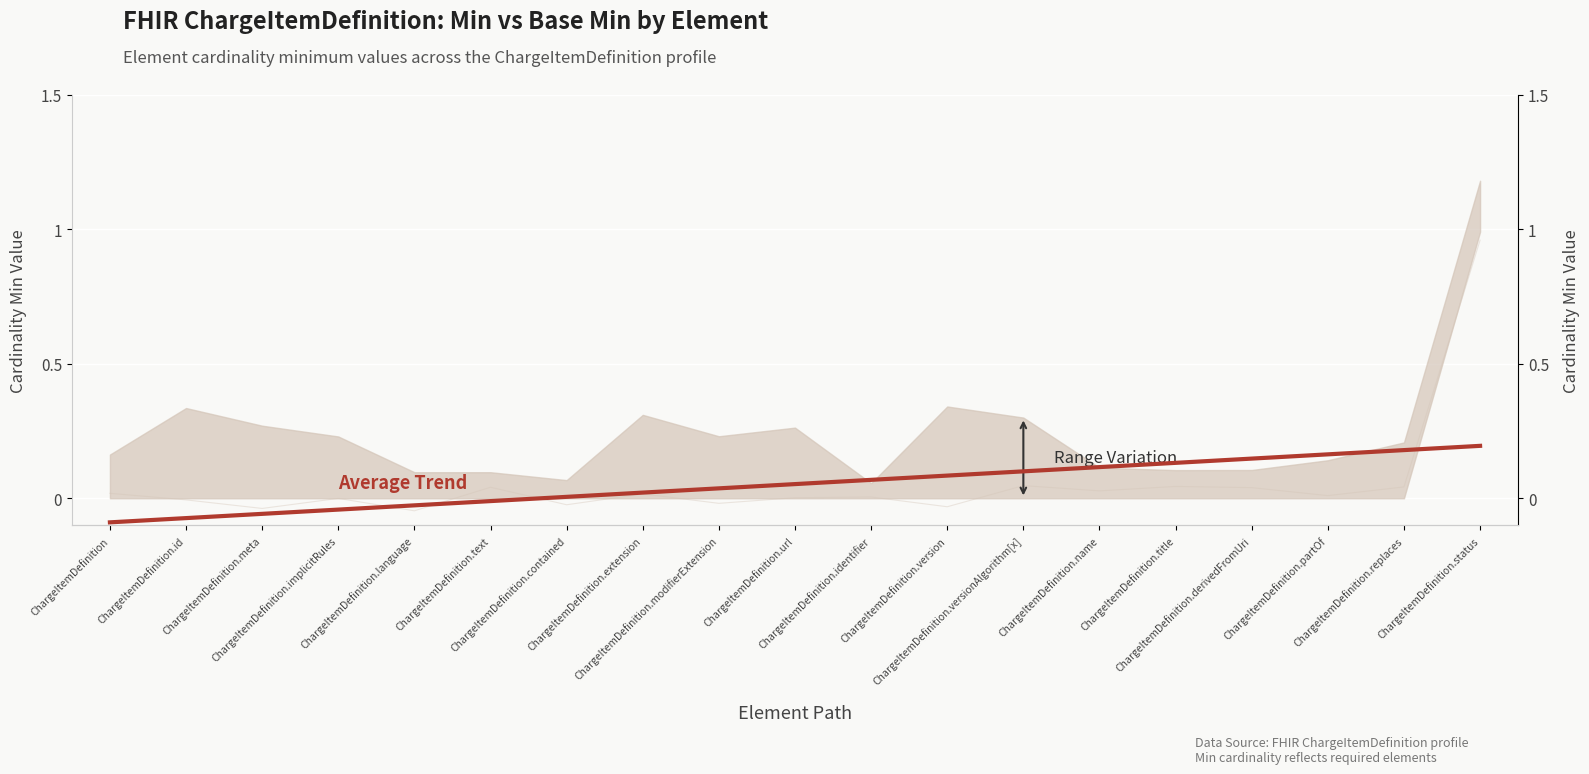

The chart shows a value of -0.0 at ChargeItemDefinition.id. True or false?

False